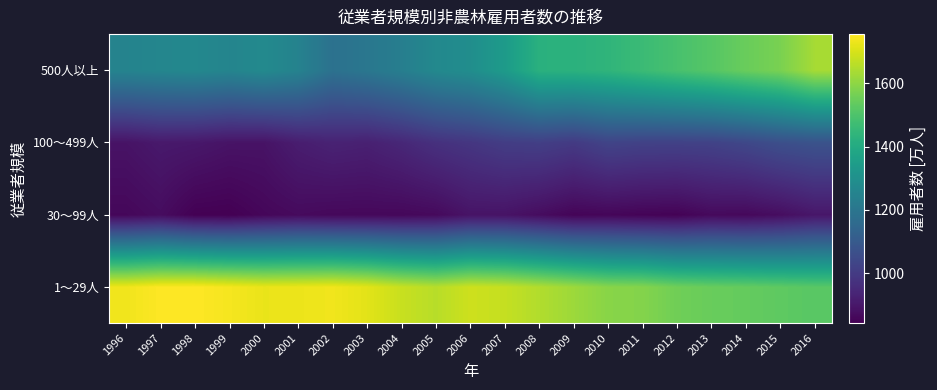

At which category is the sum across all series the highest?

2016